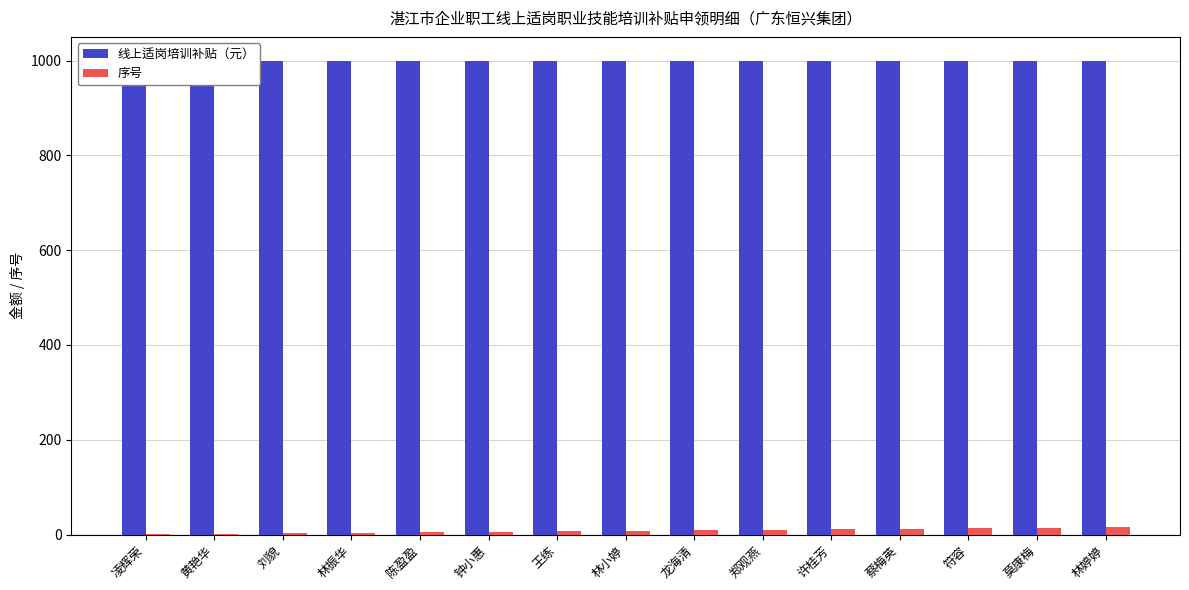

Which series has the largest total across all categories?

线上适岗培训补贴（元）